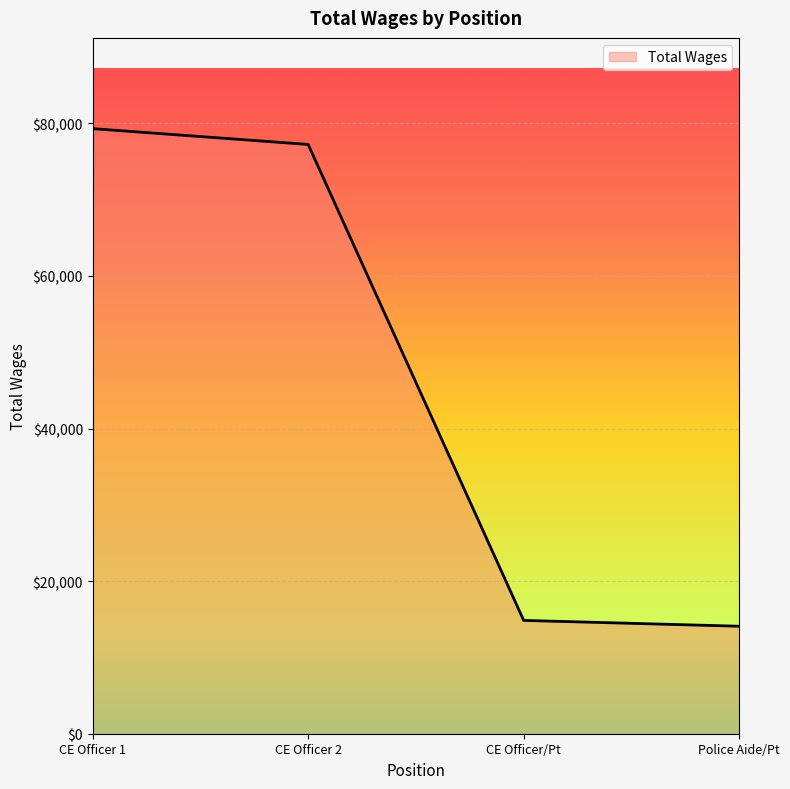

What is the greatest value displayed?

79304